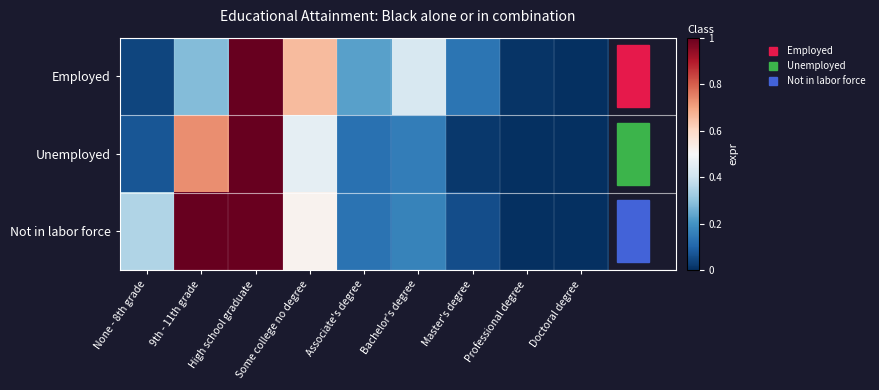

What is the total value across all series at High school graduate?

3.0